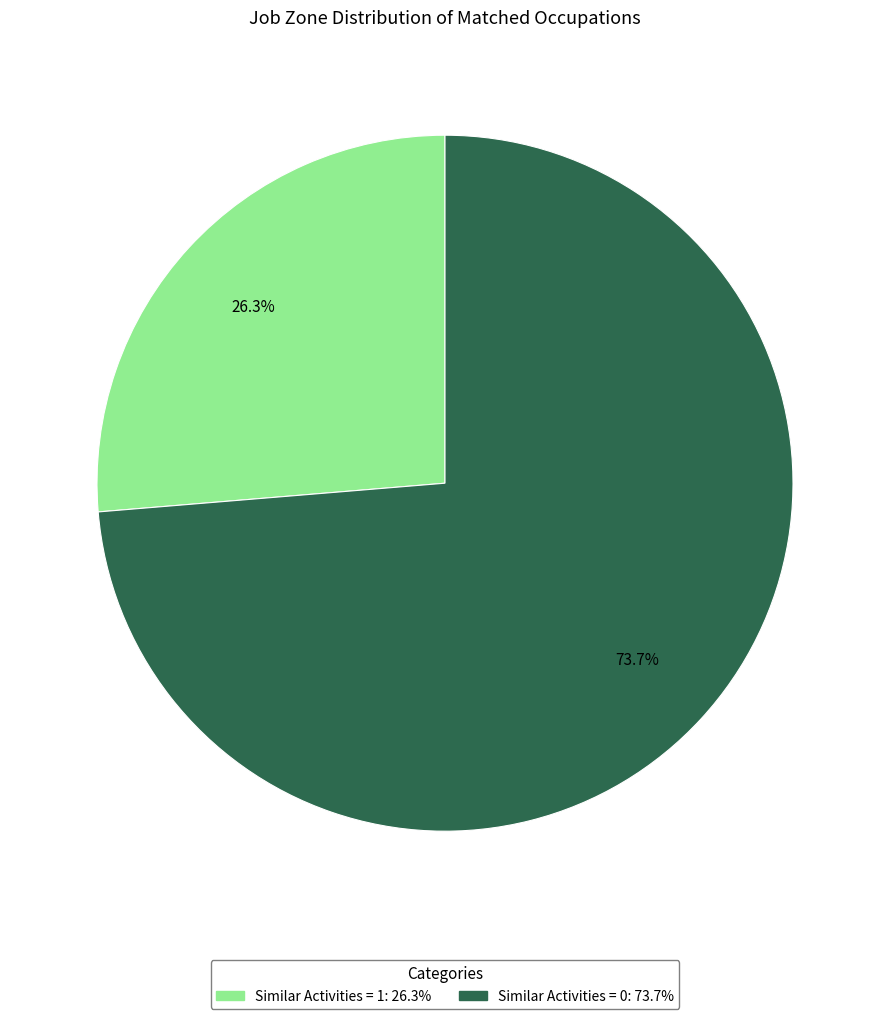

Is there a majority slice in this chart?

Yes